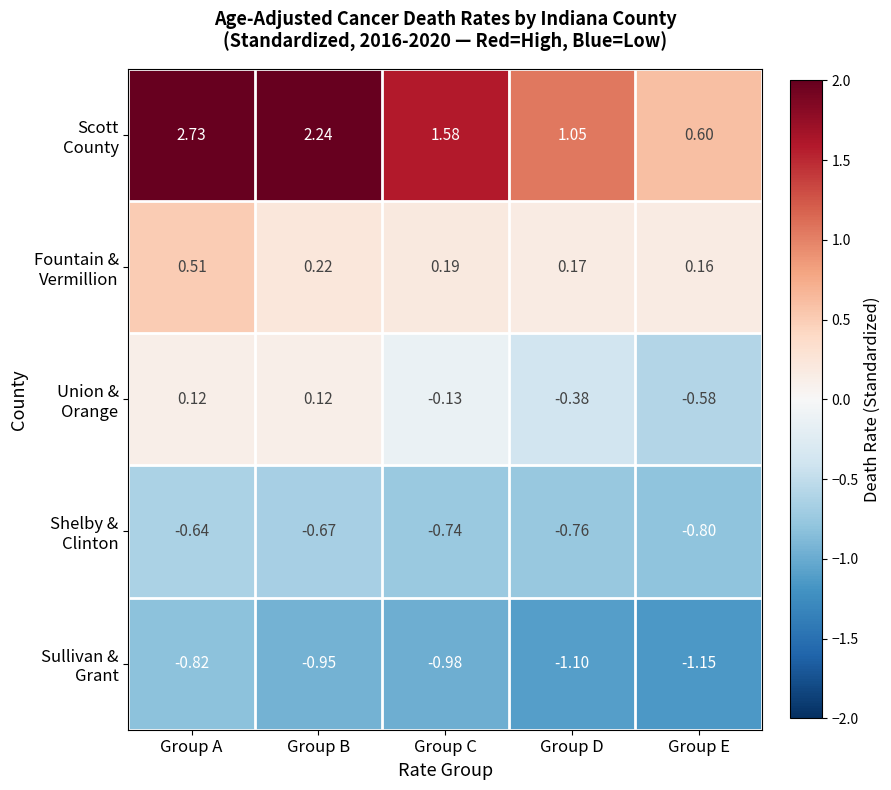

How many series are shown in this chart?

5